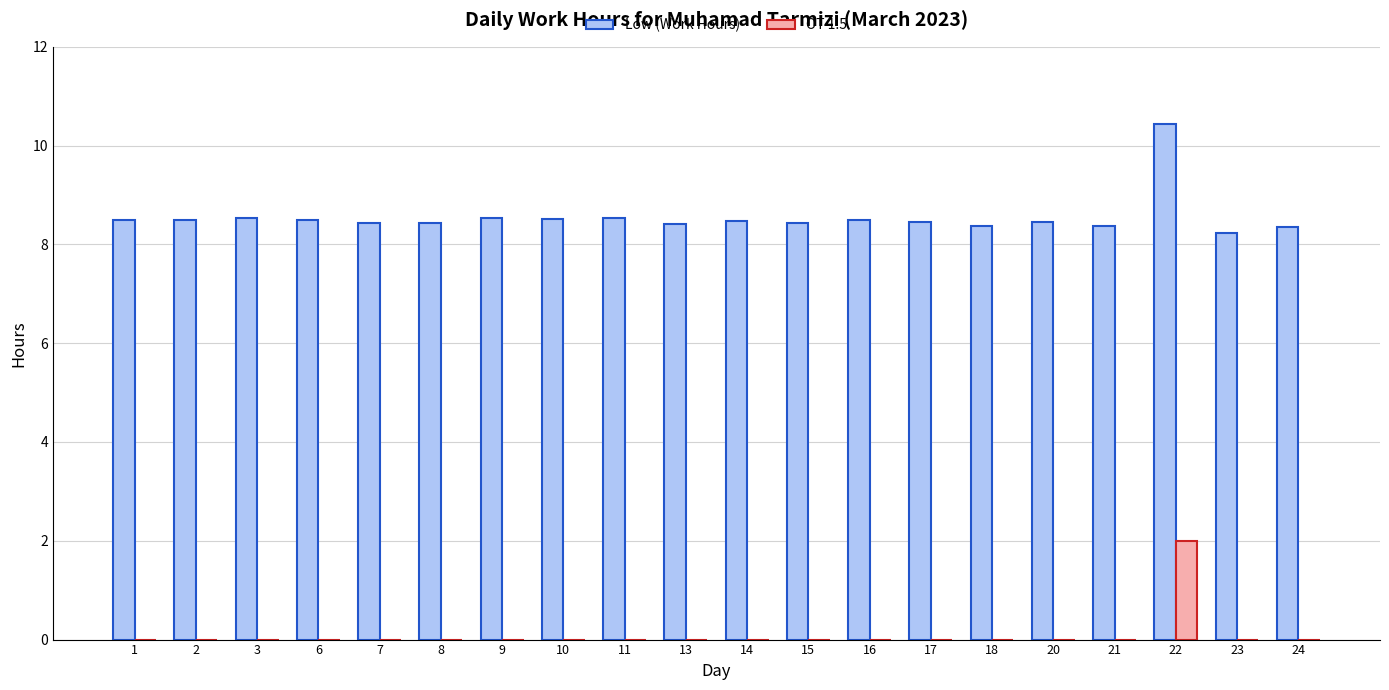

Which series has the largest range (max minus min)?

Low (Work Hours)